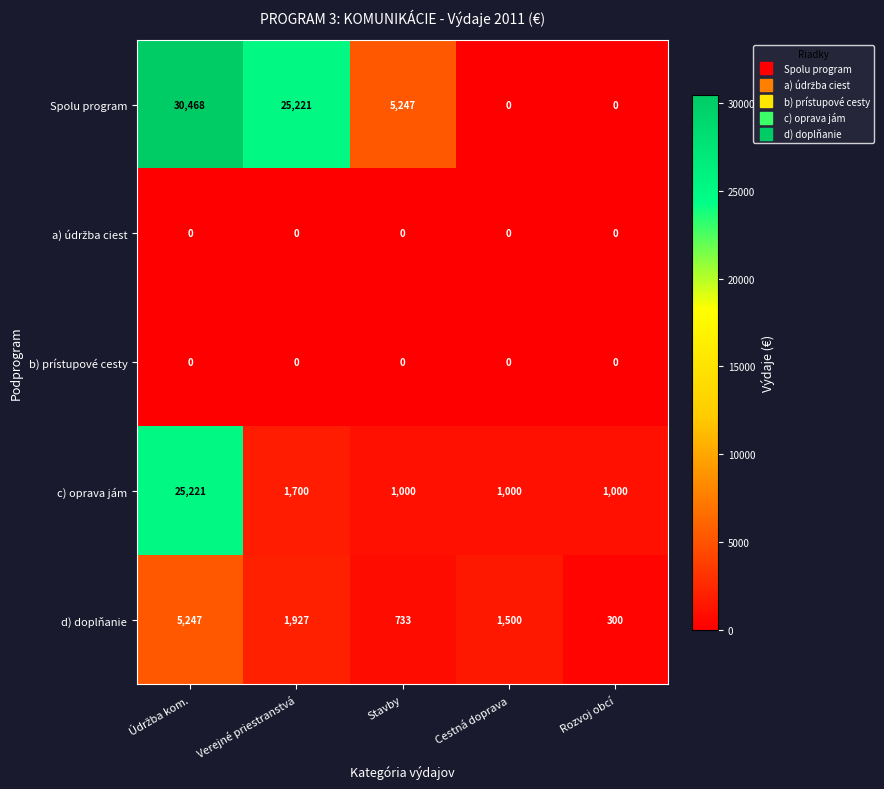

What is the highest value of the c) oprava jám series?

25221